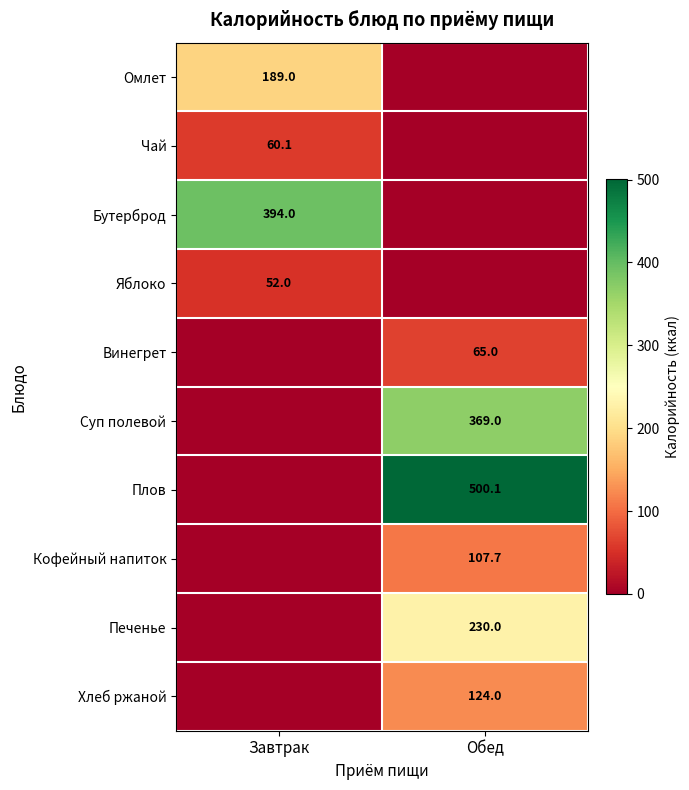

How many series are shown in this chart?

10